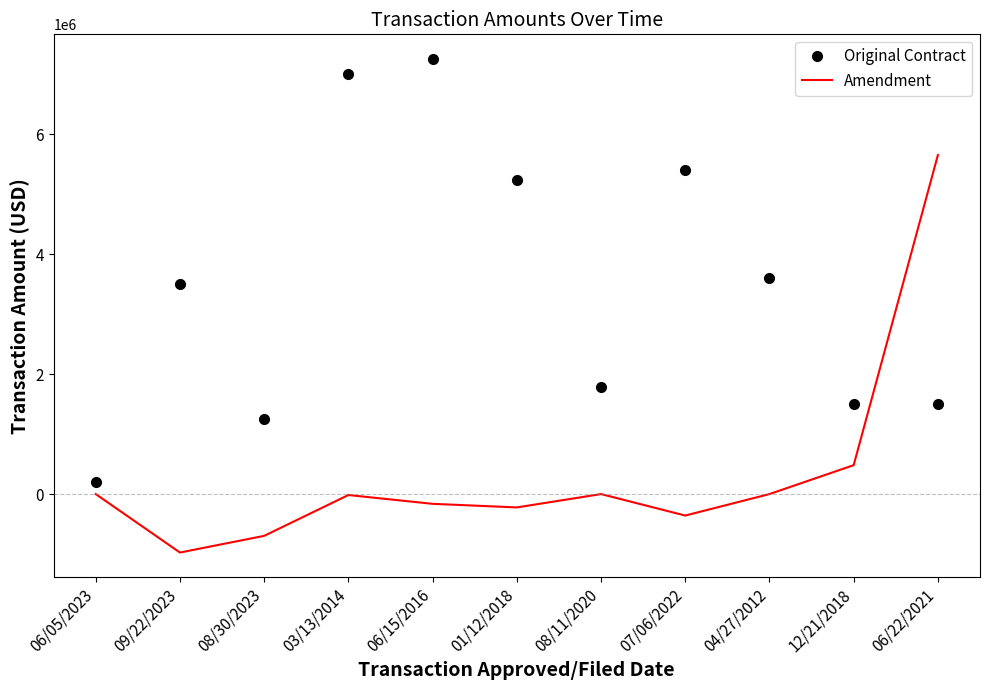

Between 04/27/2012 and 12/21/2018, which series saw the biggest shift?

Original Contract